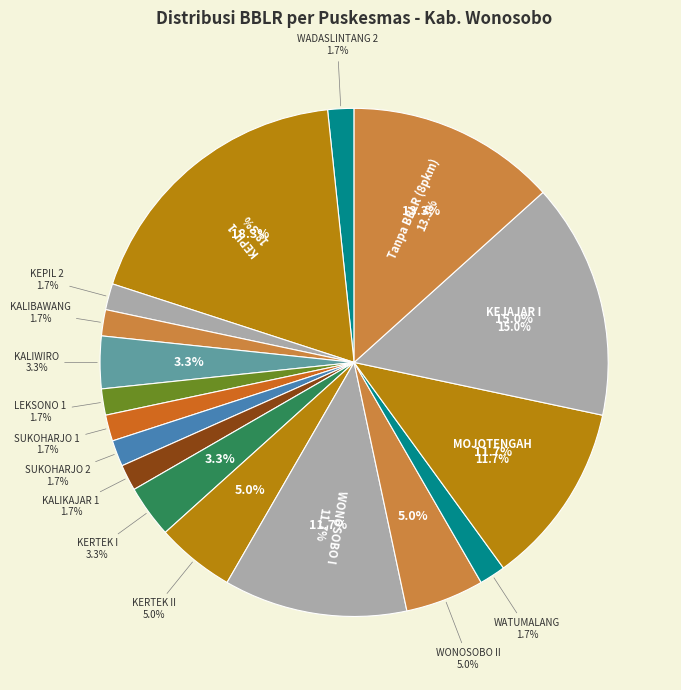

Is there any slice that represents more than half of the pie?

No